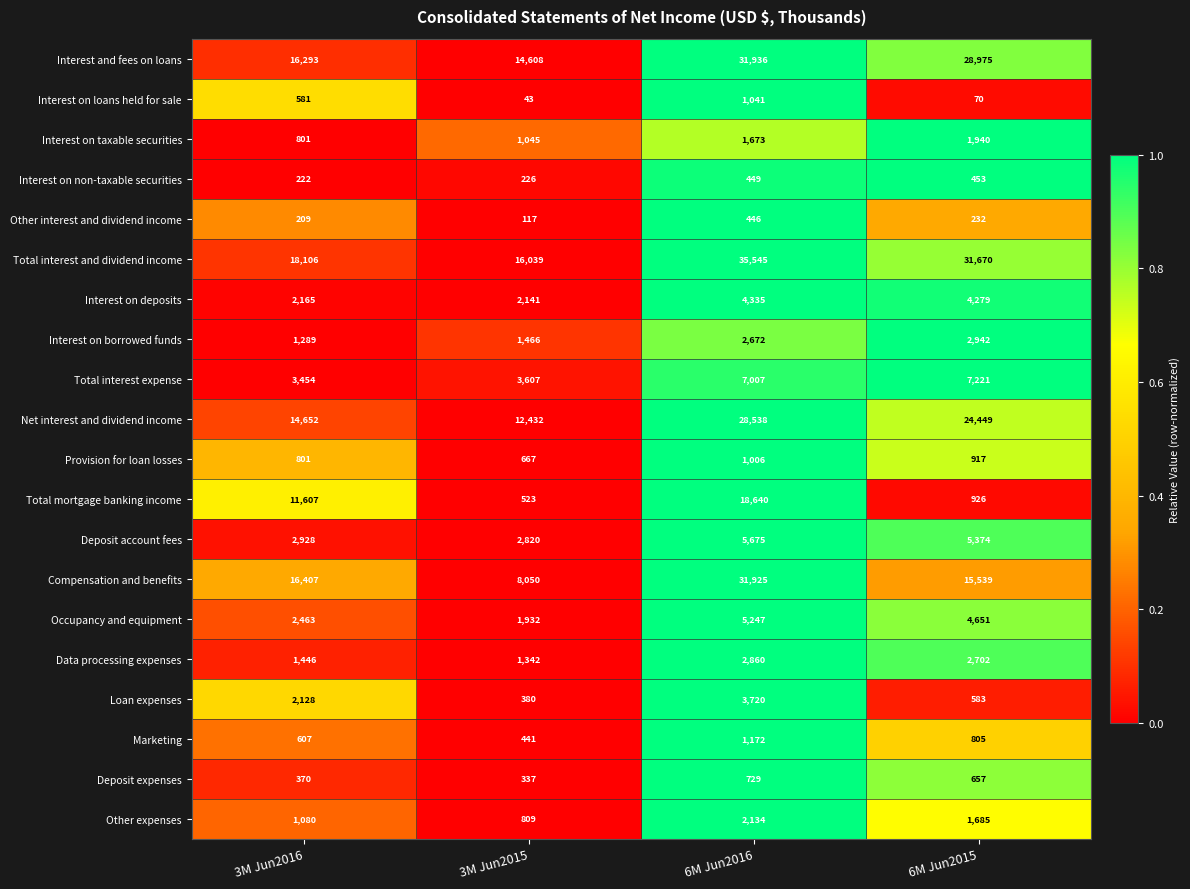

At which category does the chart reach its peak across all series?

6M Jun2016